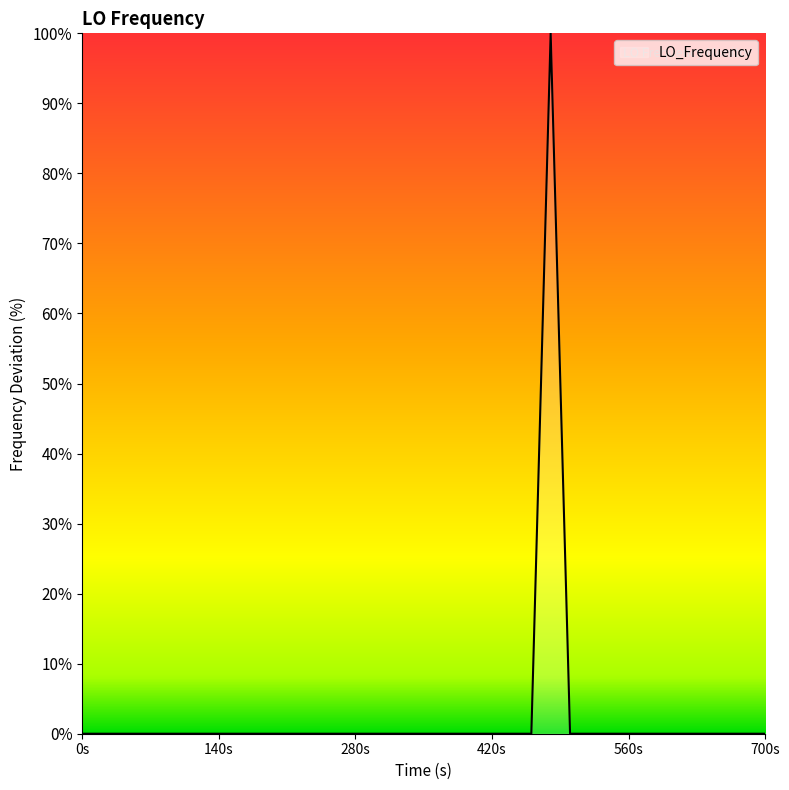

What is the difference between the maximum and minimum values?

100.0